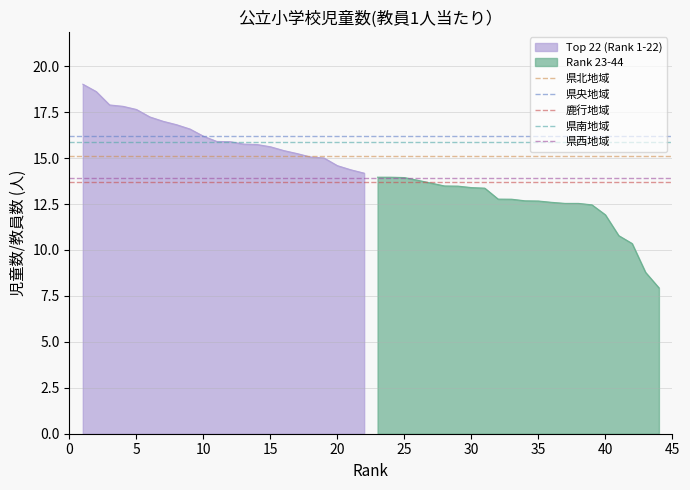

Is it true that Top 22 (Rank 1-22) equals 6.7 at 5?

False